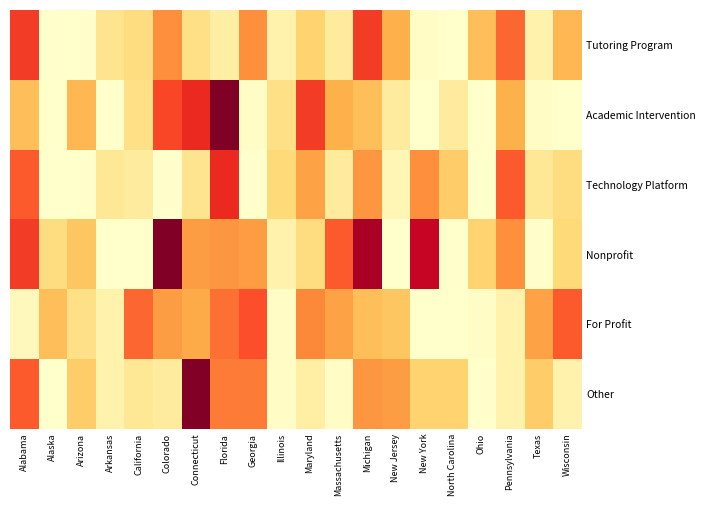

Which series changed the most between North Carolina and Pennsylvania?

Tutoring Program